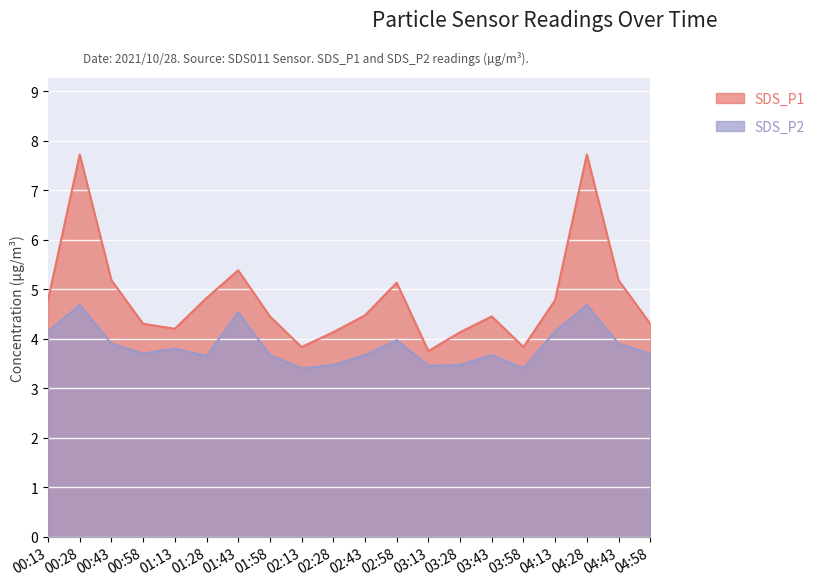

In SDS_P1, how many points are lower than both neighbors (excluding endpoints)?

4